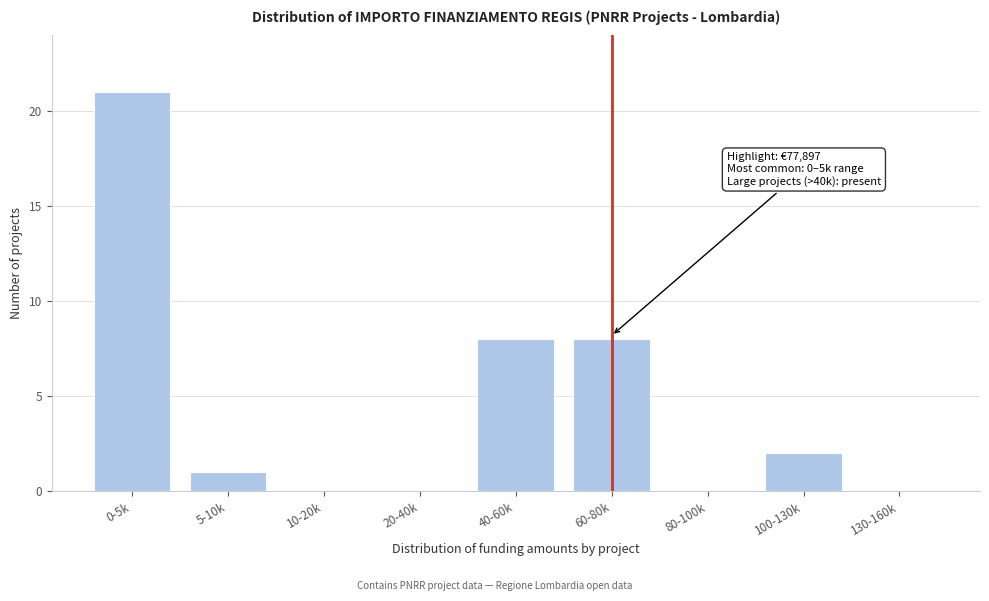

Reading left to right, list all the values displayed in this chart.

0-5k=21	5-10k=1	10-20k=0	20-40k=0	40-60k=8	60-80k=8	80-100k=0	100-130k=2	130-160k=0